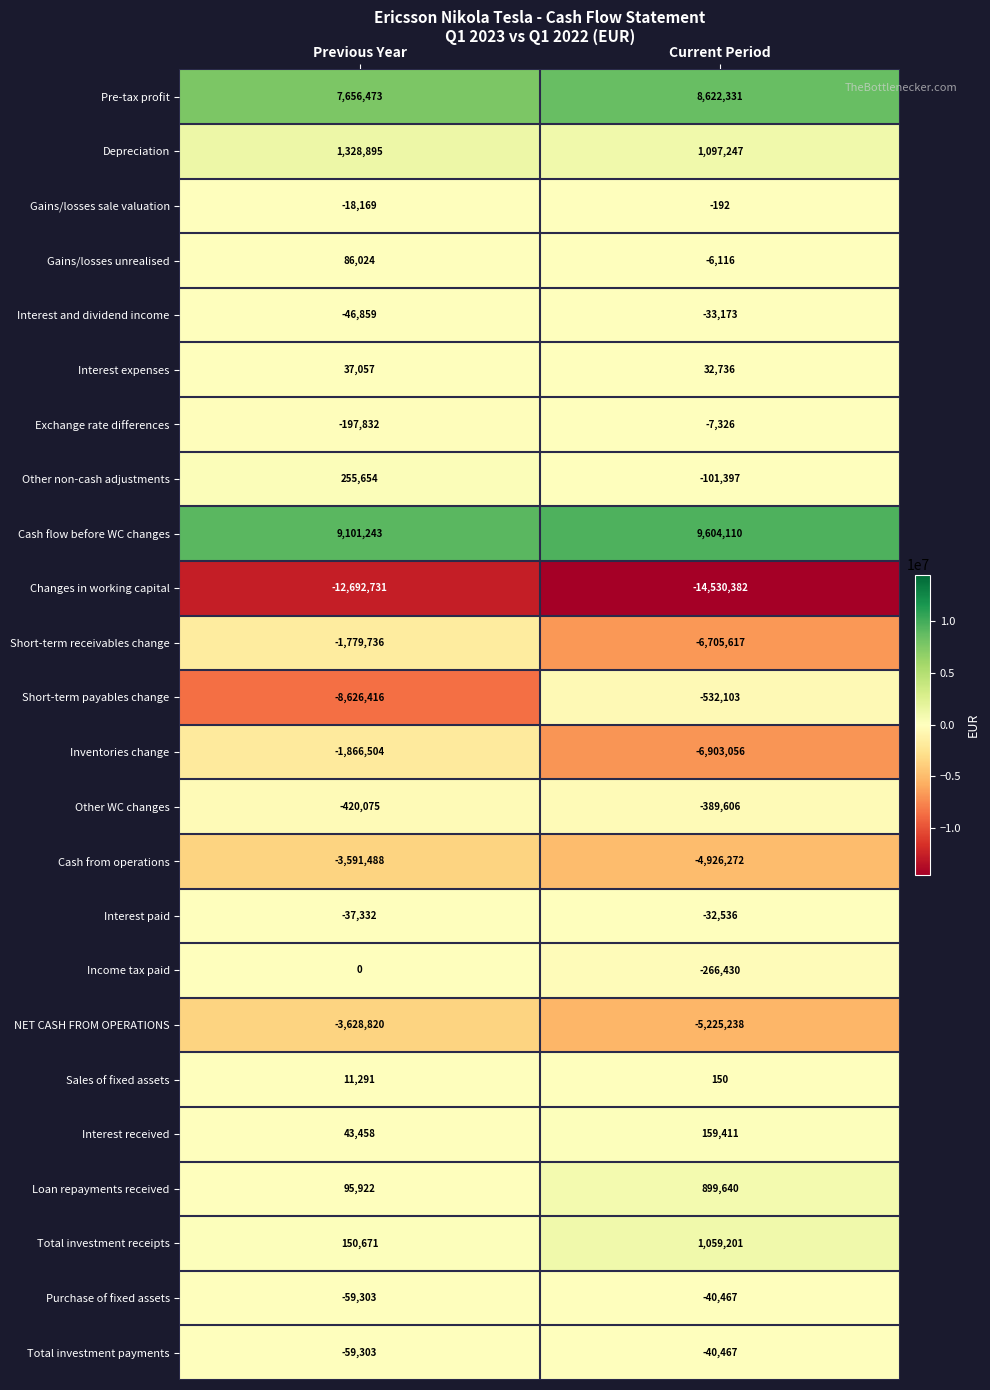

What is the sum of the Depreciation values at Current Period and Previous Year?

2426142